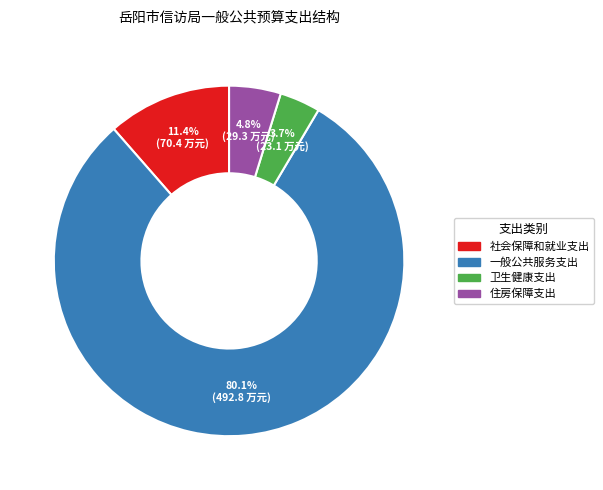

Combined, do 社会保障和就业支出 and 住房保障支出 account for over 50%?

No